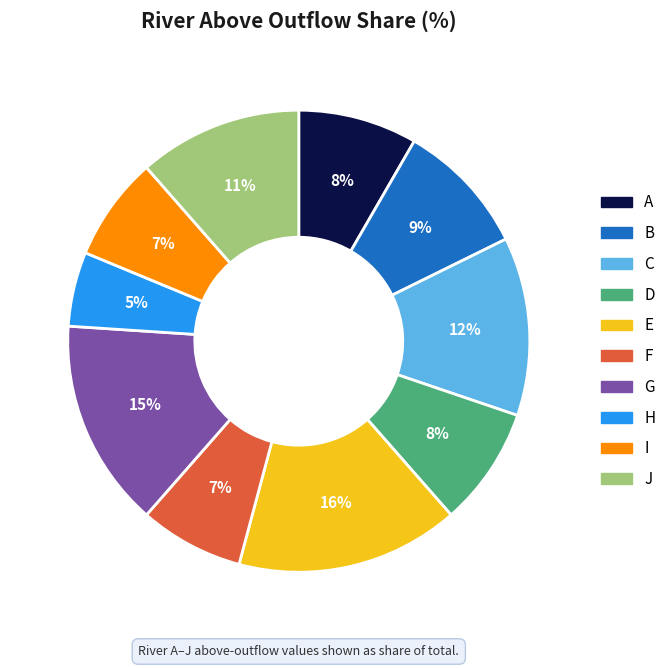

The C slice represents 12% of the pie. True or false?

True